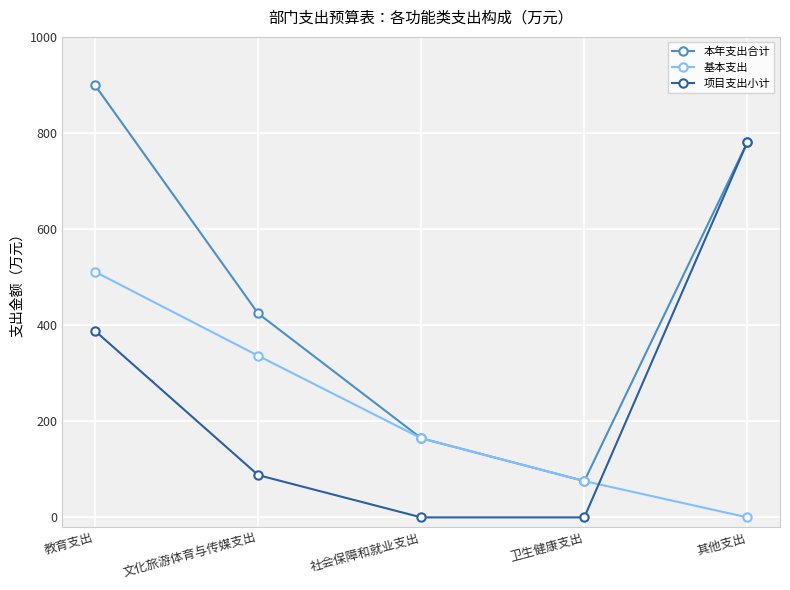

What is the spread (max minus min) of values at 社会保障和就业支出?

164.7